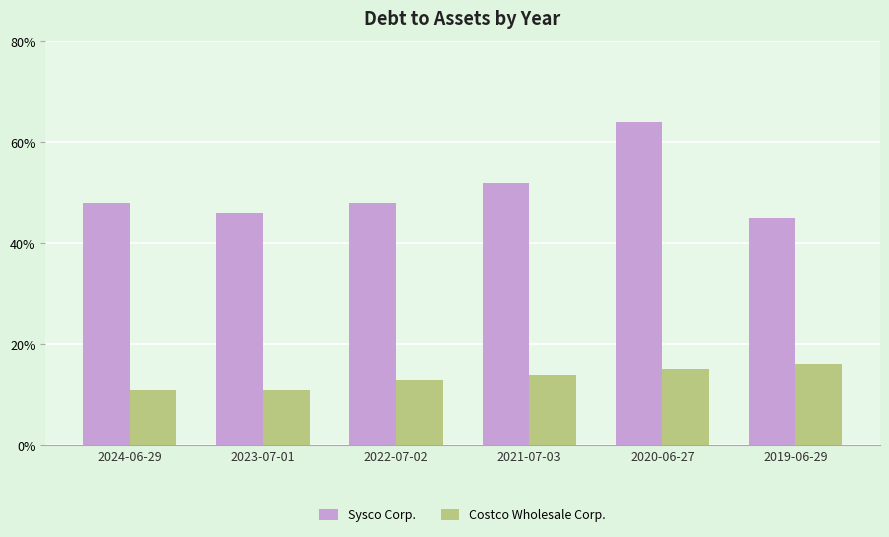

Rank the series at 2022-07-02 from lowest to highest value.

Costco Wholesale Corp., Sysco Corp.